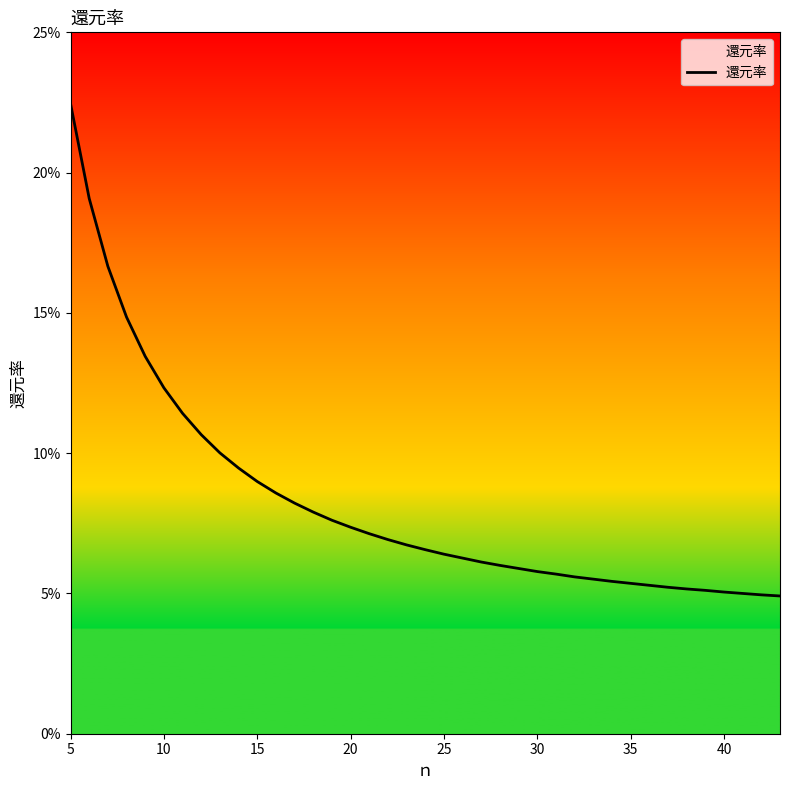

Count the values in the range 0 to 1.

39